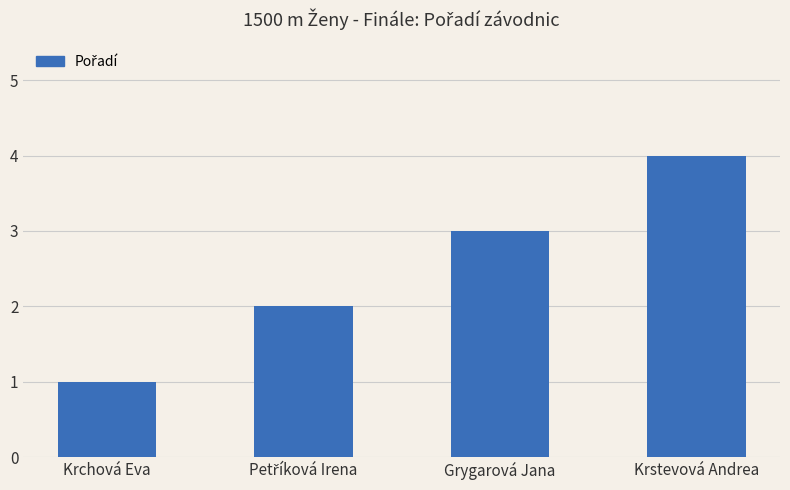

What is the sum of all values?

10